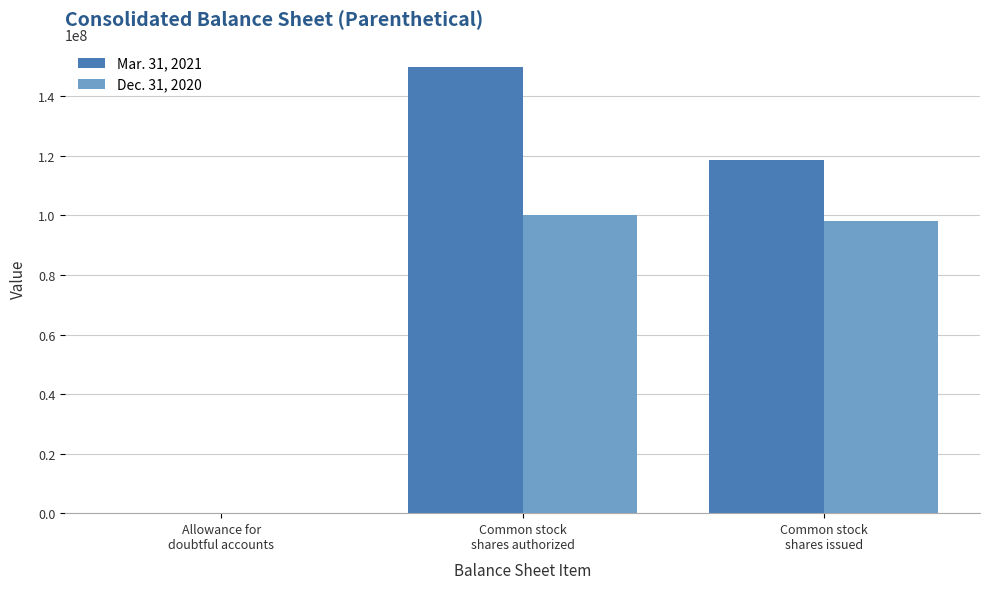

Which series has the widest spread of values?

Mar. 31, 2021